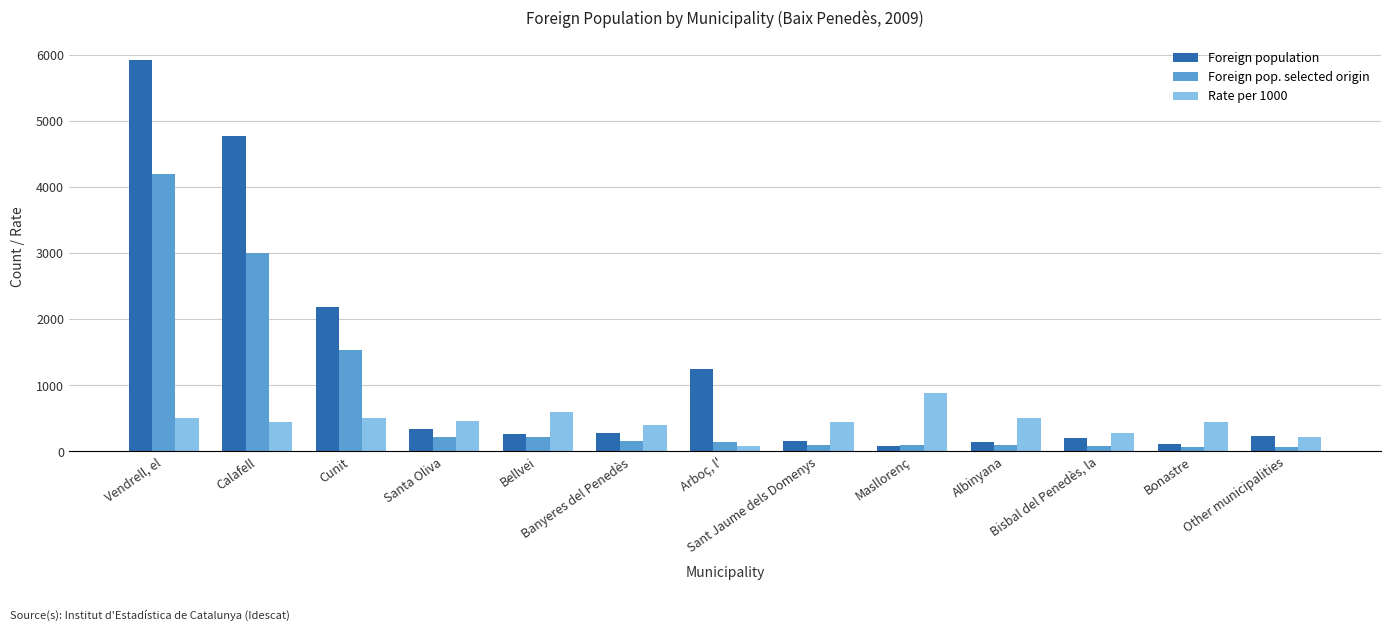

What is the average value of the Foreign pop. selected origin series?

769